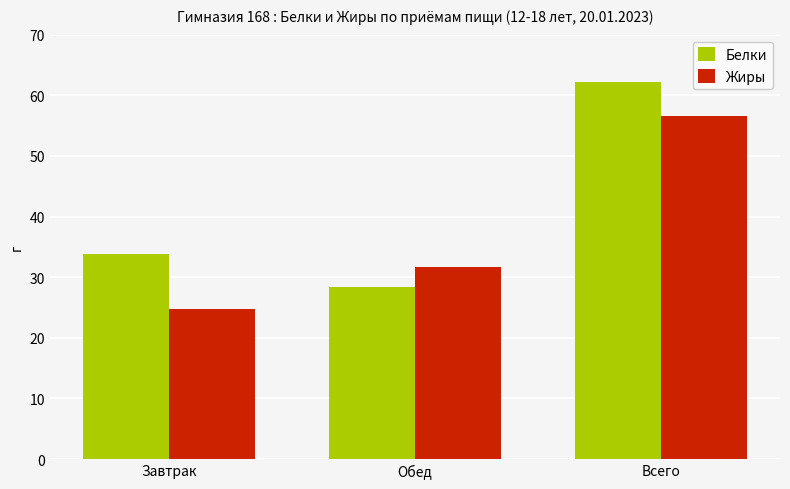

What is the label of the 3rd bar from the right?

Завтрак